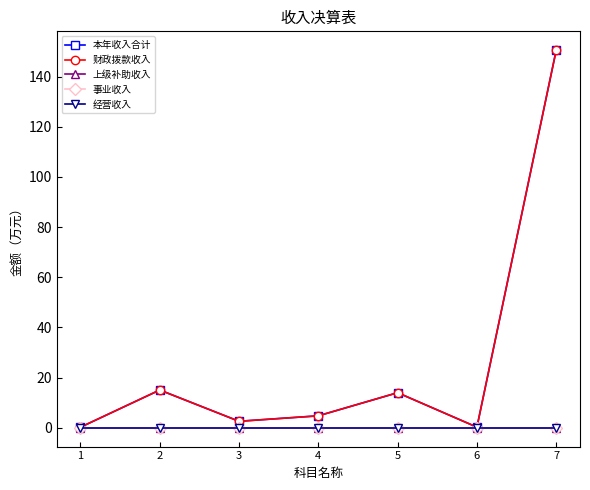

List the series in order of their peak value, lowest first.

上级补助收入, 事业收入, 经营收入, 本年收入合计, 财政拨款收入